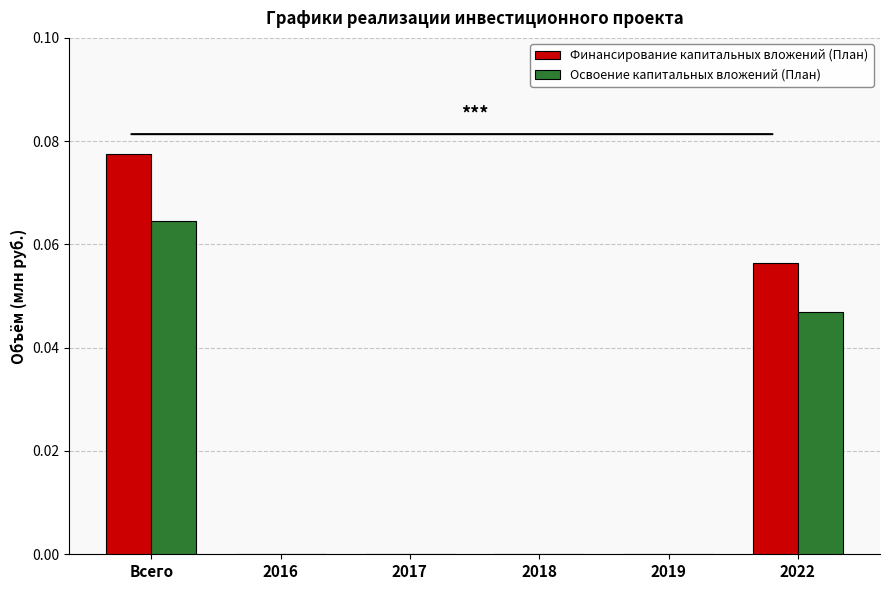

Which series changed the most between Всего and 2016?

Финансирование капитальных вложений (План)